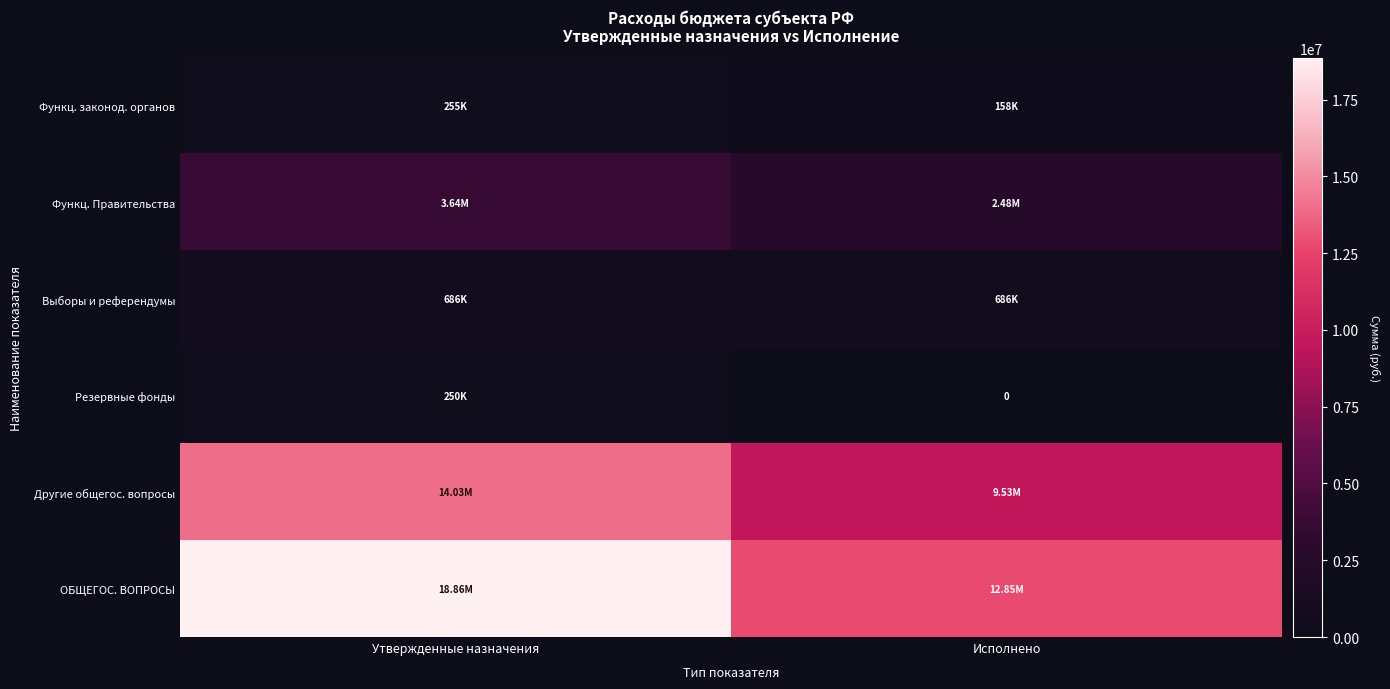

At how many categories does at least one series exceed 13825882?

1